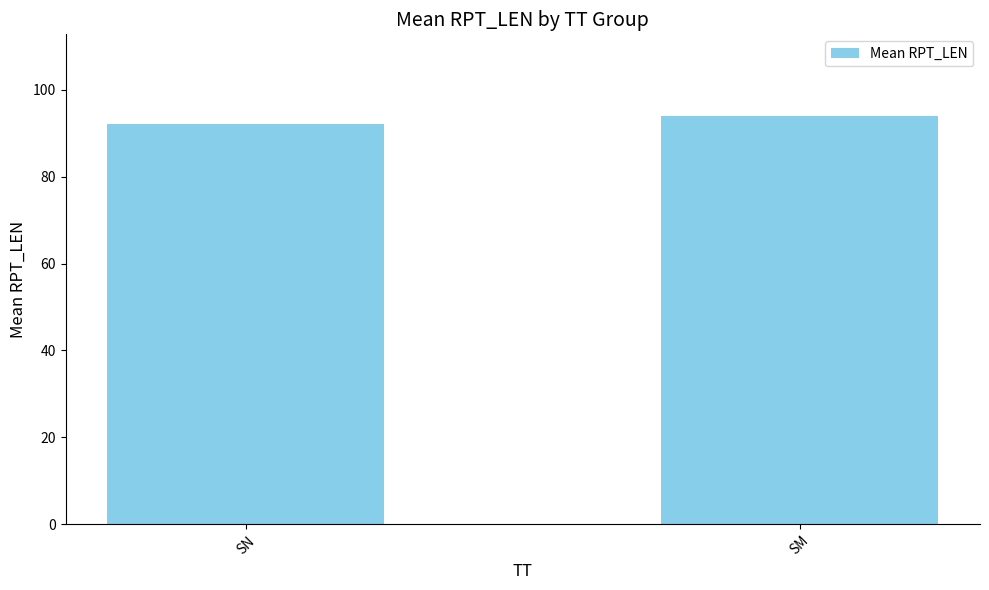

List the labels in order of value, smallest first.

SN, SM